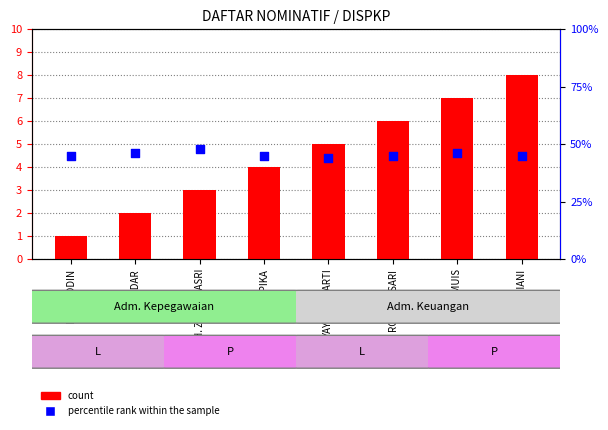

Which series has the widest spread of Y values?

count